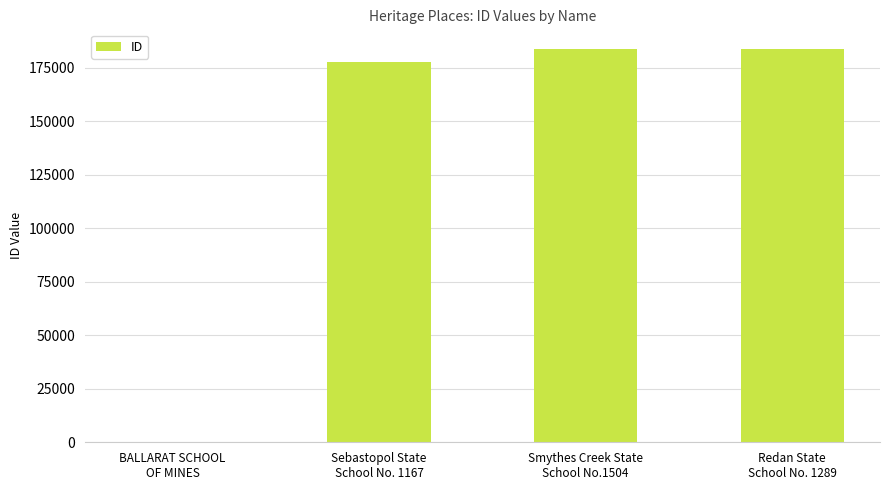

What is the maximum value shown in the chart?

183812